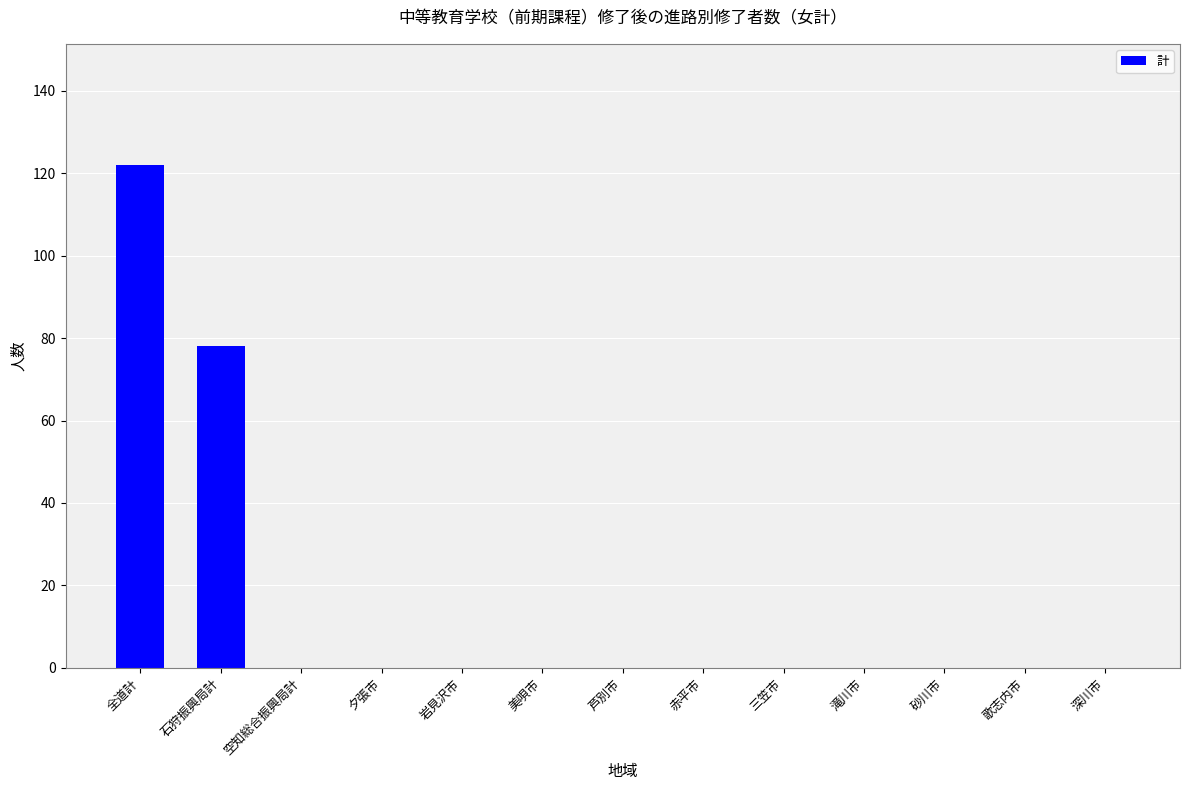

The value at 空知総合振興局計 is 0. True or false?

True